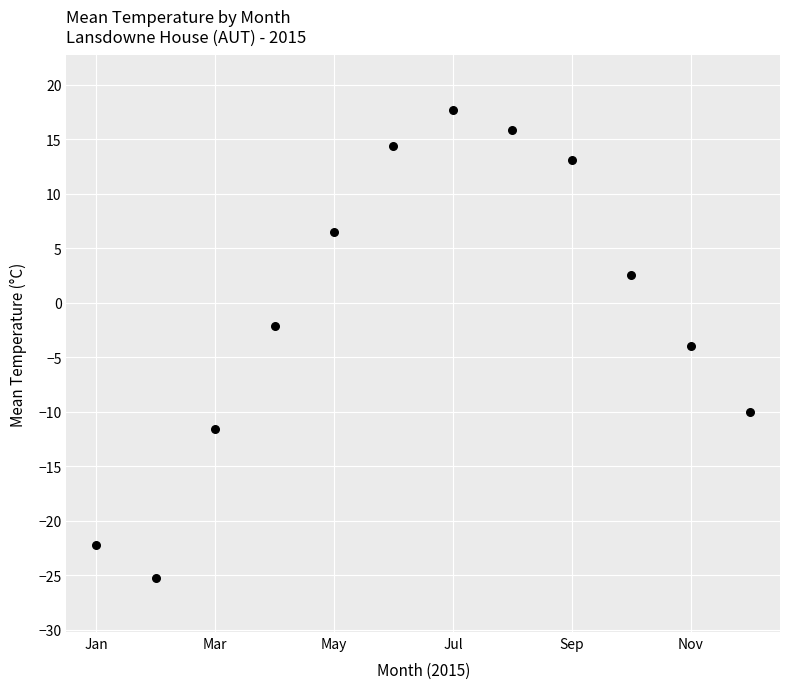

What is the average X value?

6.5